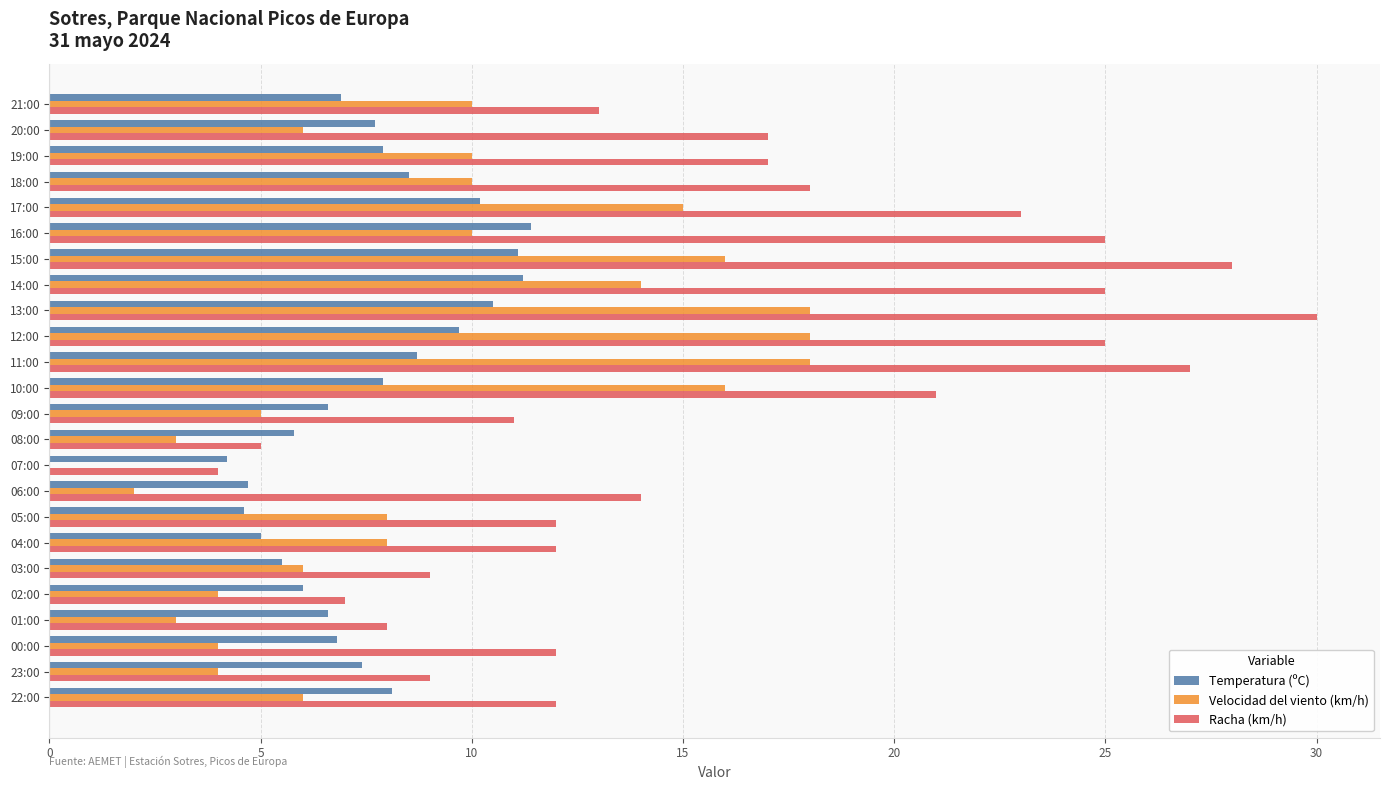

What is the sum of the Velocidad del viento (km/h) values at 18:00 and 23:00?

14.0